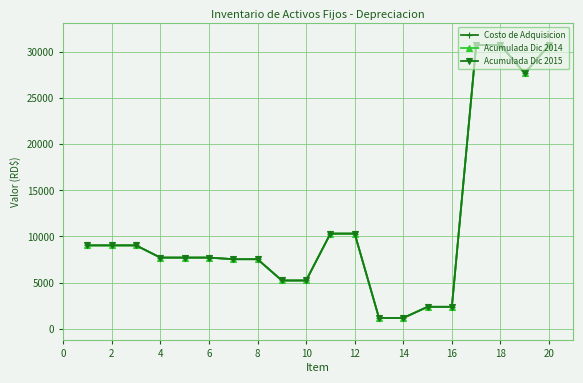

Does the chart have visible grid lines?

Yes